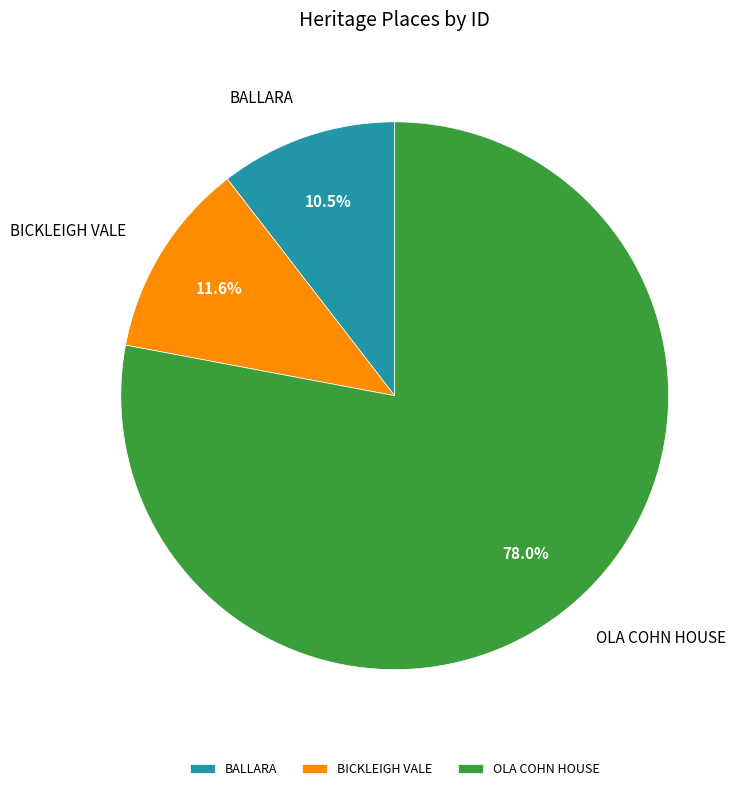

Which has a higher value, OLA COHN HOUSE or BICKLEIGH VALE?

OLA COHN HOUSE